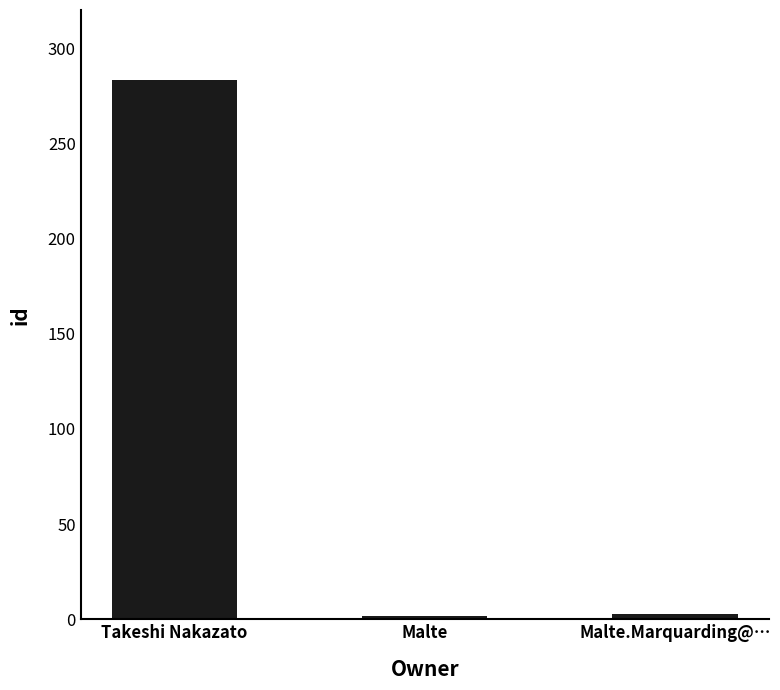

What is the maximum value shown in the chart?

283